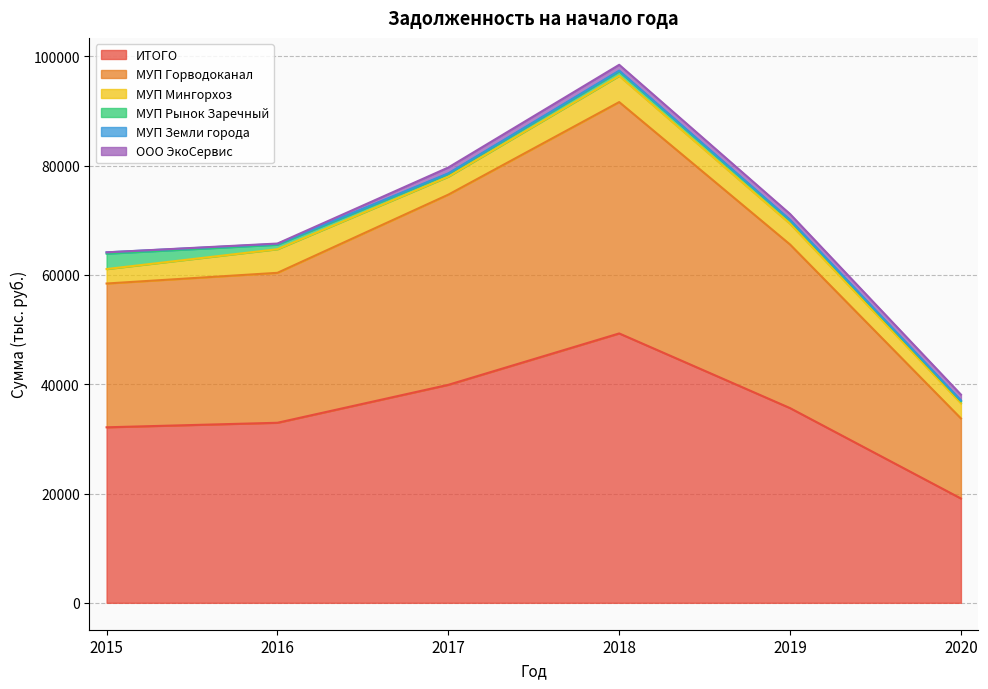

Count the number of categories in the chart.

6